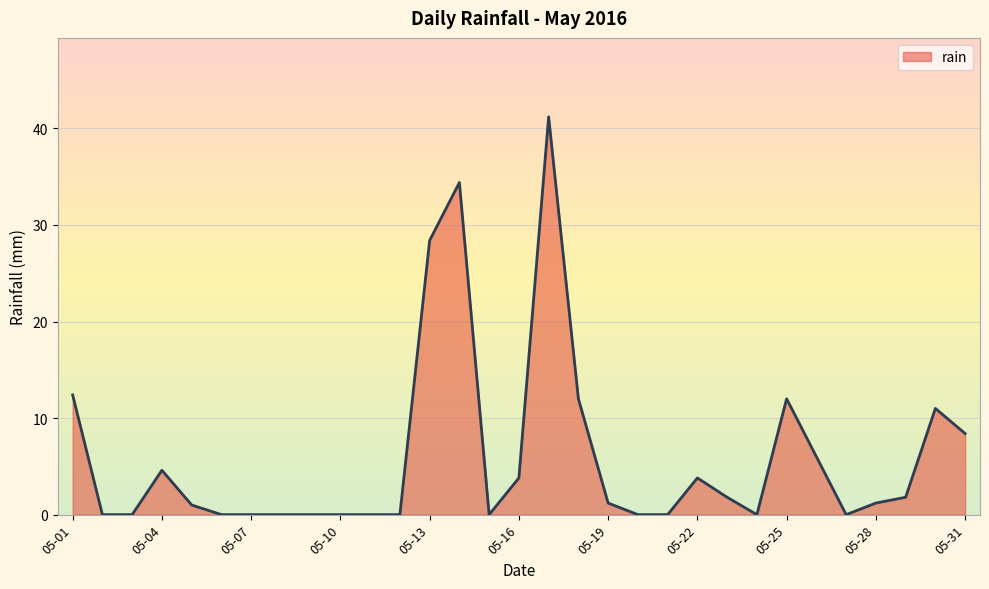

Reading left to right, list all the values displayed in this chart.

12.4	0.0	0.0	4.6	1.0	0.0	0.0	0.0	0.0	0.0	0.0	0.0	28.4	34.4	0.0	3.8	41.2	12.0	1.2	0.0	0.0	3.8	1.8	0.0	12.0	6.0	0.0	1.2	1.8	11.0	8.4